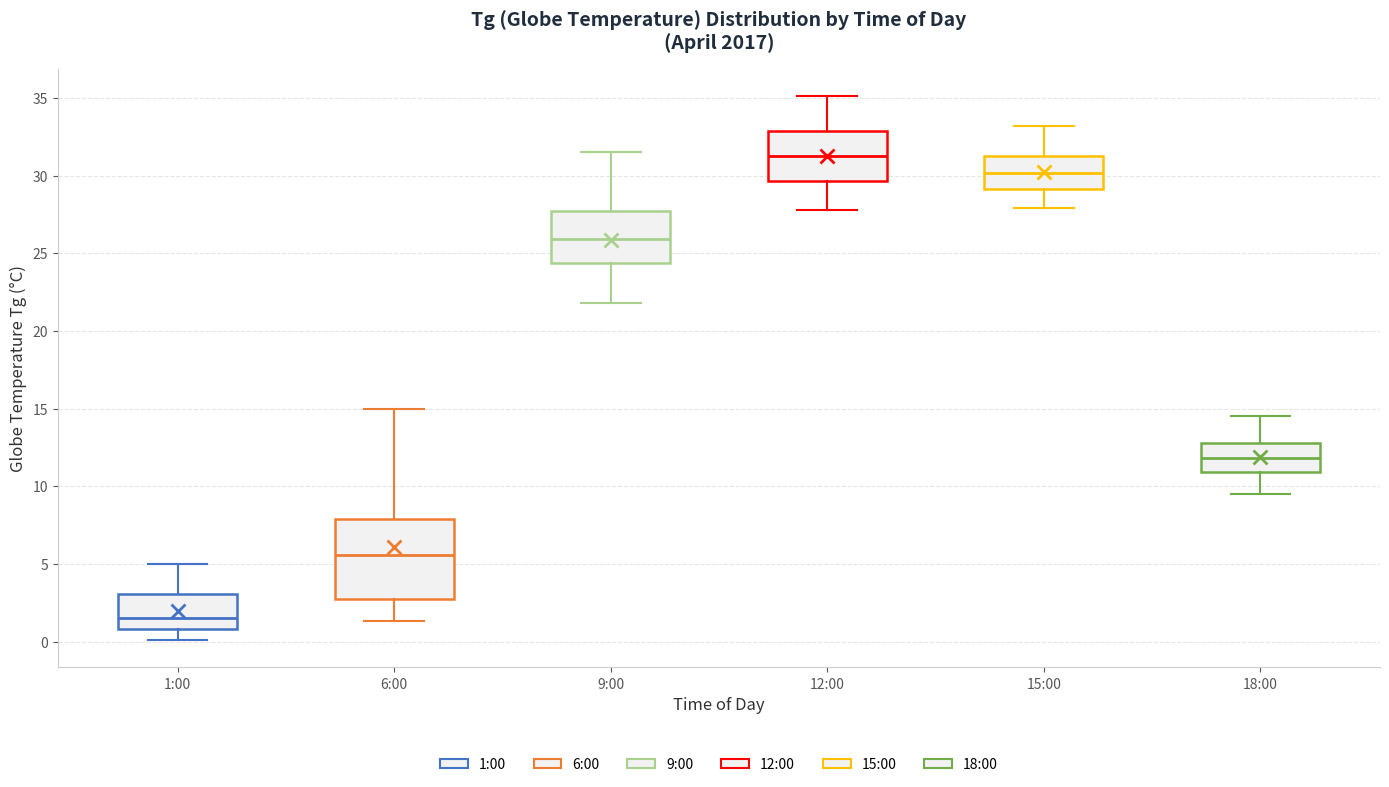

Reading left to right, transcribe this box plot: for each box, give where its median line is, the range the box spans, and where its two whiskers end, as read against the y-axis. The values are not printed on the chart, so give them approximately, as read against the axis.

1:00: median 1.5, box 1.0 to 3.0, whiskers 0.0 to 5.0
6:00: median 5.5, box 2.5 to 8.0, whiskers 1.5 to 15.0
9:00: median 26.0, box 24.5 to 28.0, whiskers 22.0 to 31.5
12:00: median 31.5, box 29.5 to 33.0, whiskers 28.0 to 35.0
15:00: median 30.0, box 29.0 to 31.5, whiskers 28.0 to 33.0
18:00: median 12.0, box 11.0 to 13.0, whiskers 9.5 to 14.5